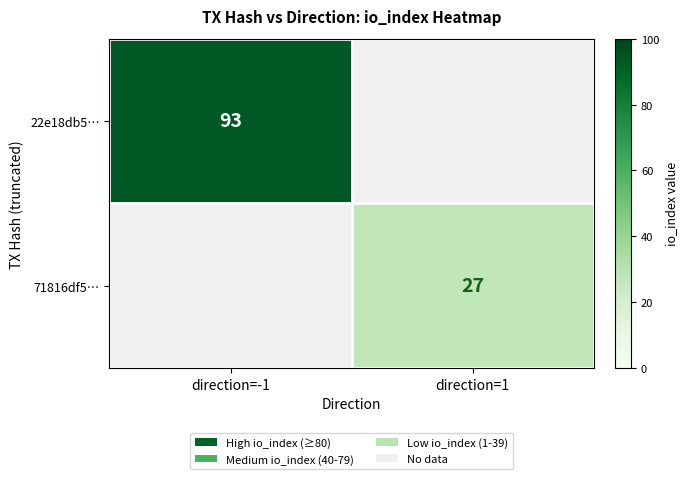

The 71816df5… series shows 44 at direction=1. True or false?

False